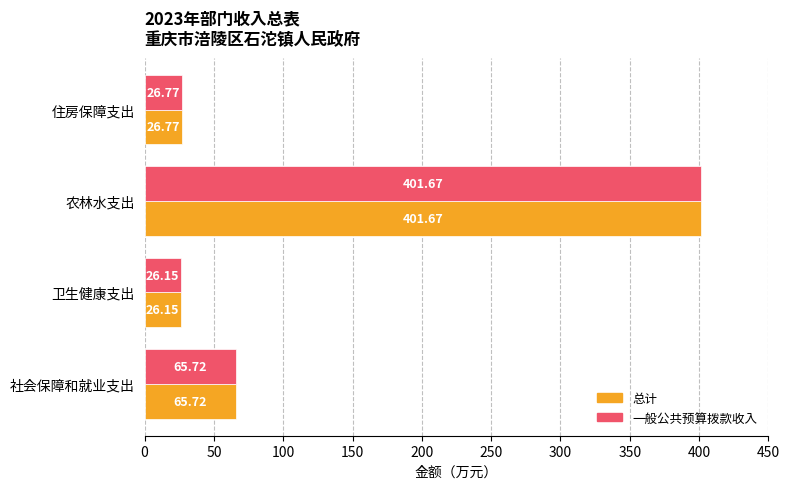

List the labels in order of 总计 value, largest first.

农林水支出, 社会保障和就业支出, 住房保障支出, 卫生健康支出